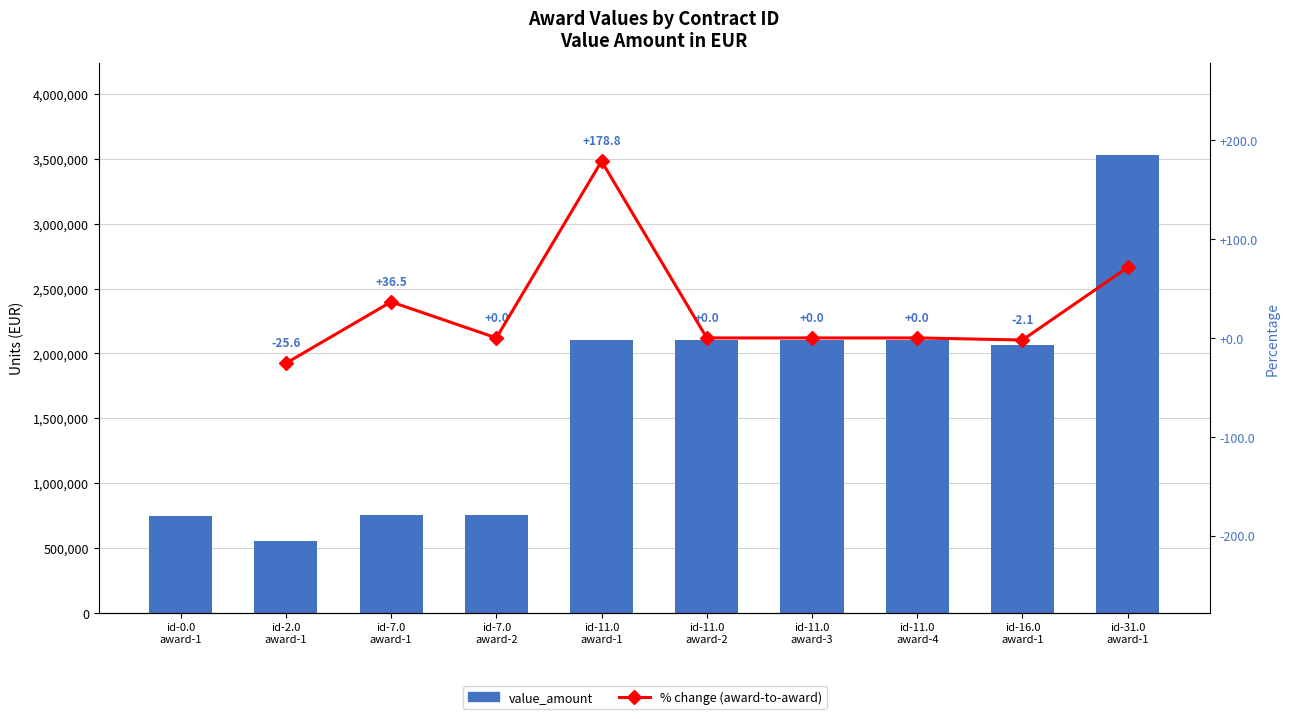

Which category has the lowest value across all series?

id-2.0
award-1